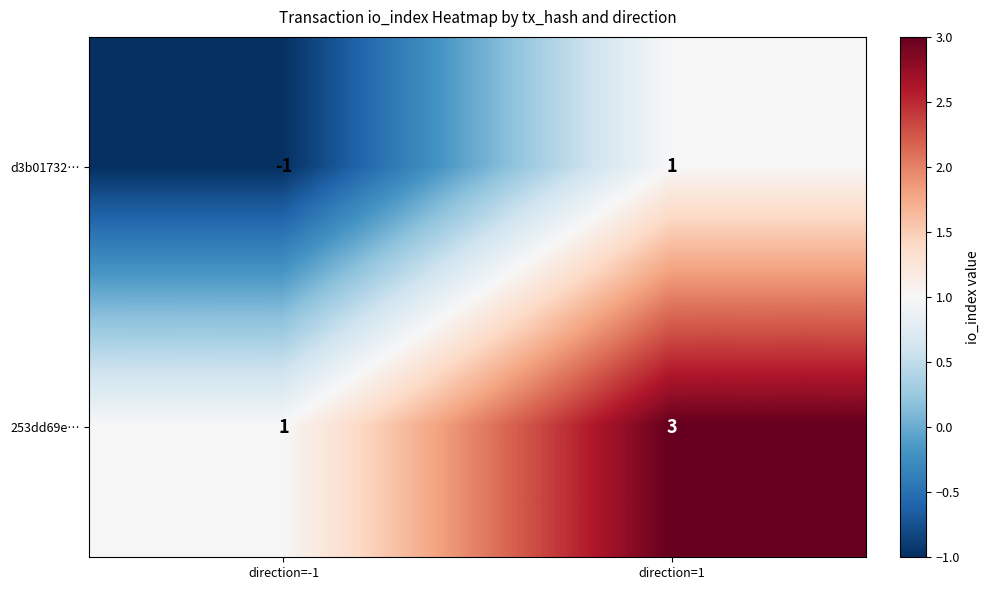

List the series in order of their peak value, lowest first.

d3b01732…, 253dd69e…